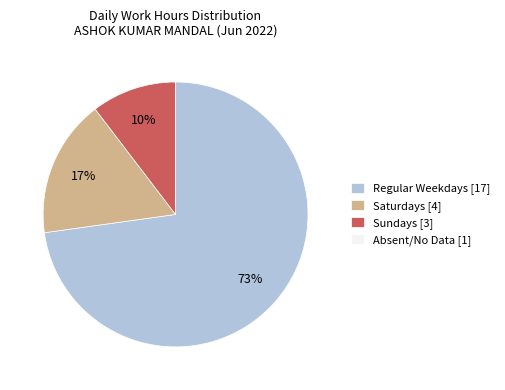

What is the largest slice in the pie chart?

Regular Weekdays [17]